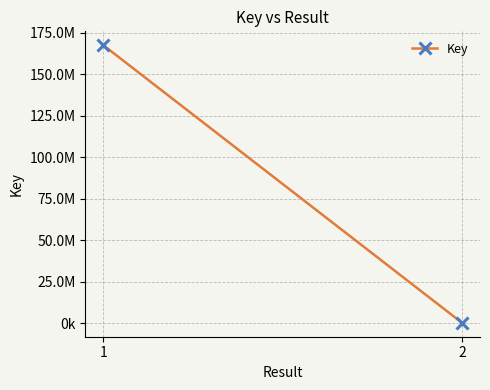

Which label corresponds to the smallest value in the chart?

2